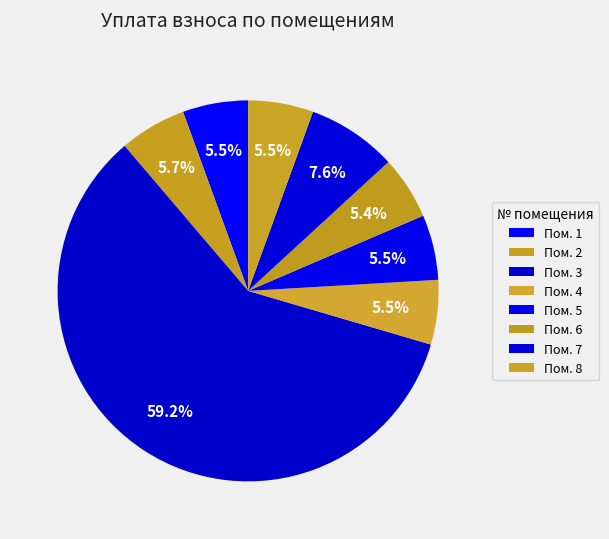

To the nearest percent, what is the average slice percentage?

12%